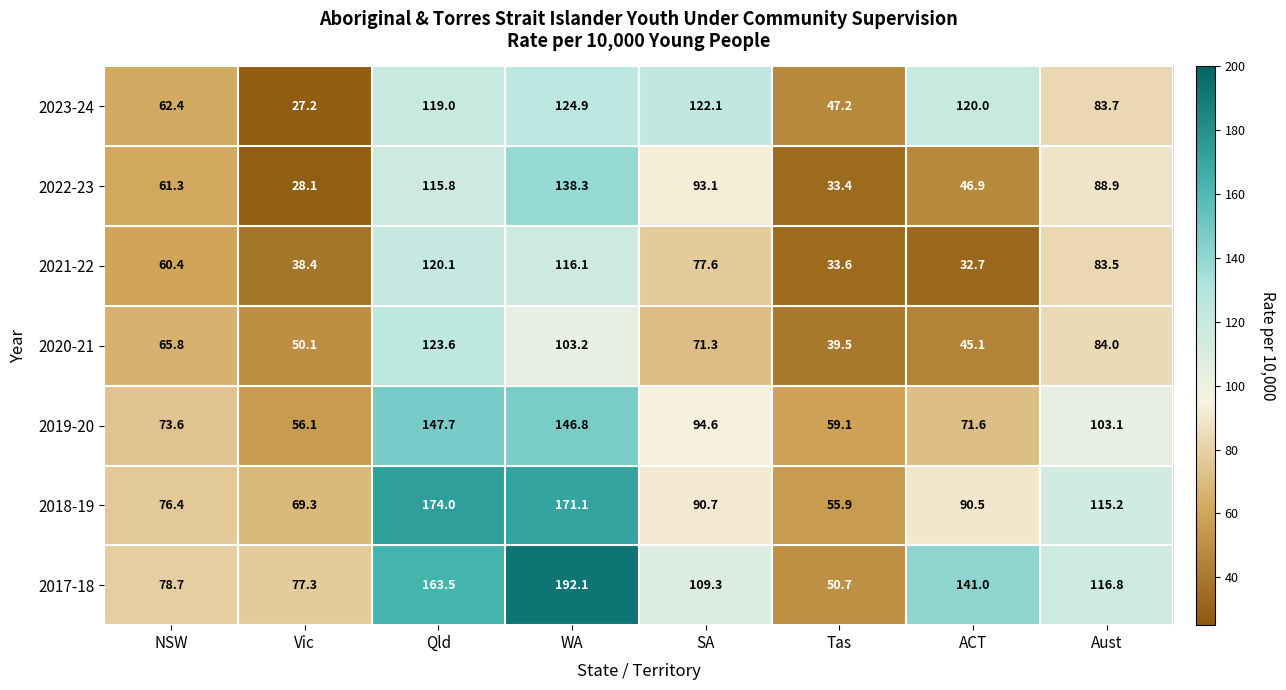

The 2018-19 series shows 55.9 at Tas. True or false?

True